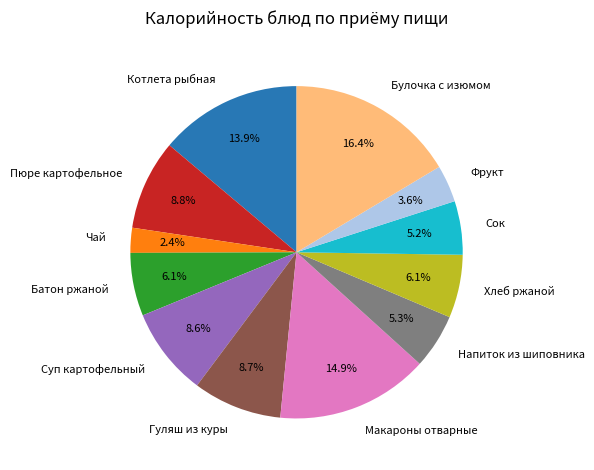

Is there a majority slice in this chart?

No